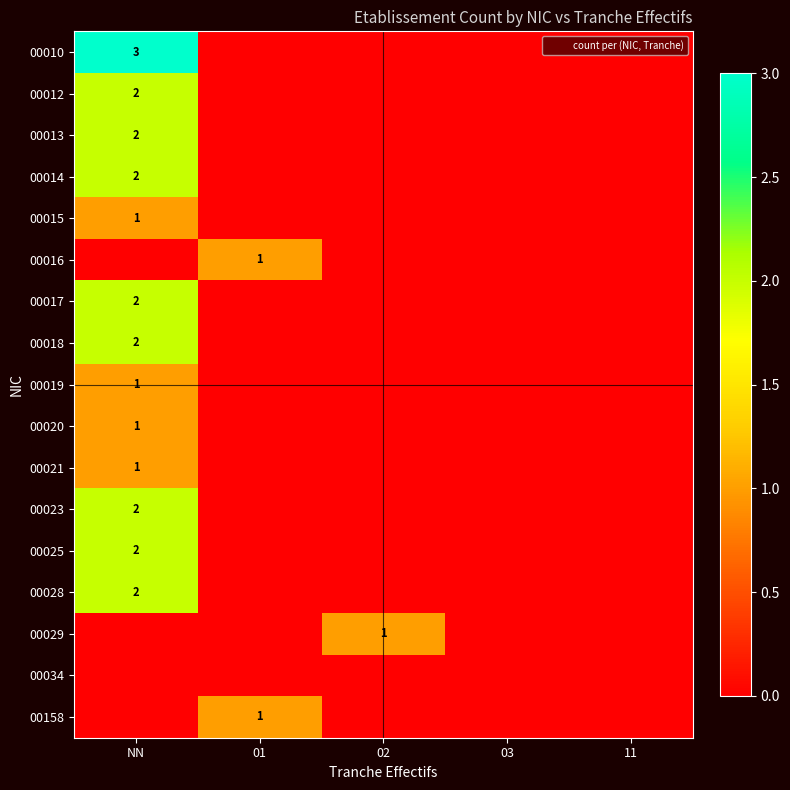

How many values in the 00013 series exceed 0?

1